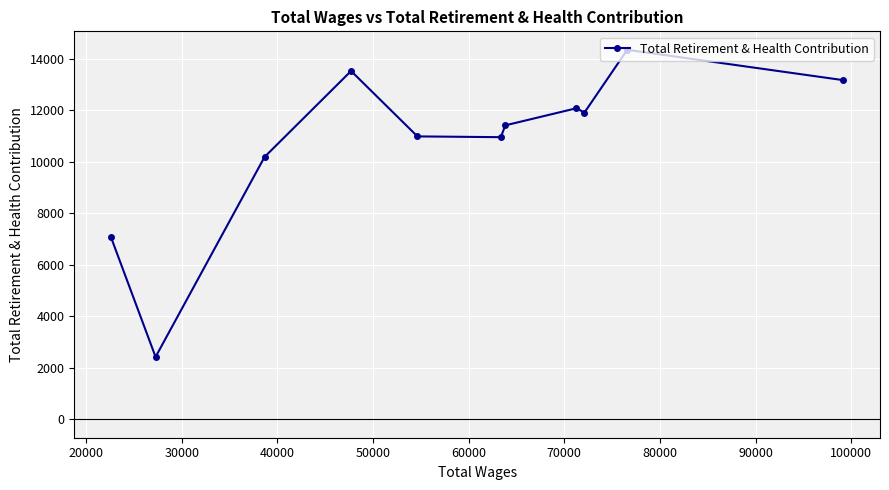

What is the minimum value shown in the chart?

2422